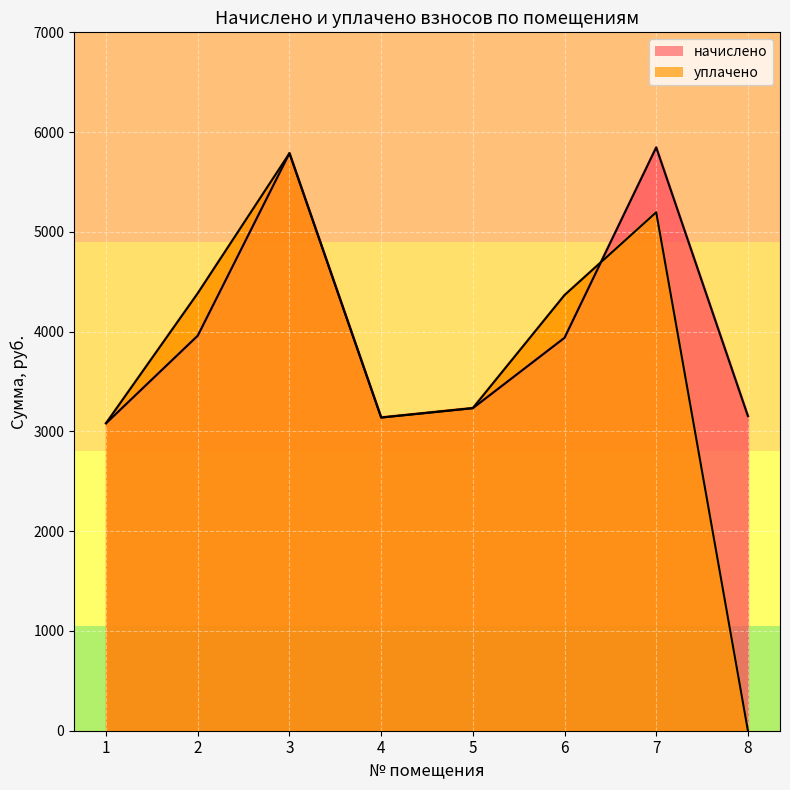

How many values in the уплачено series are below 4366?

4